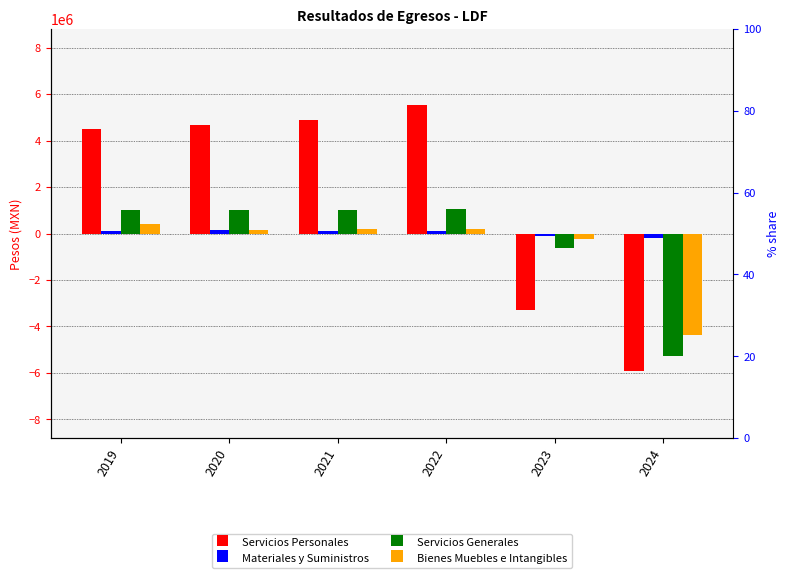

How many bars are there in total?

24